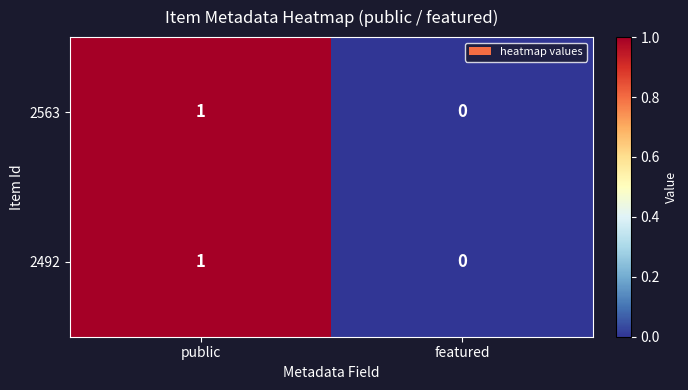

Where is 2563 nearest to the value 0?

featured